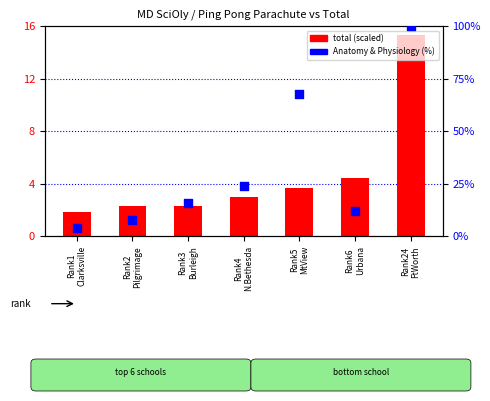

Which series has the largest total across all categories?

Anatomy and Physiology (%)